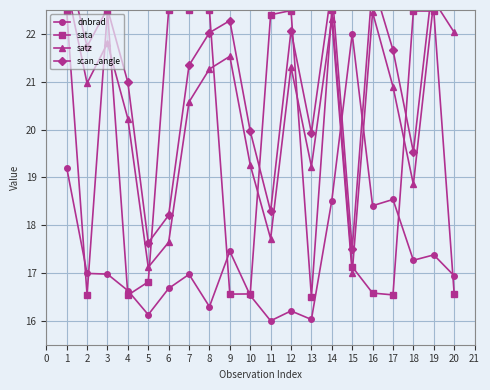

Where is sata nearest to the value 19?

15